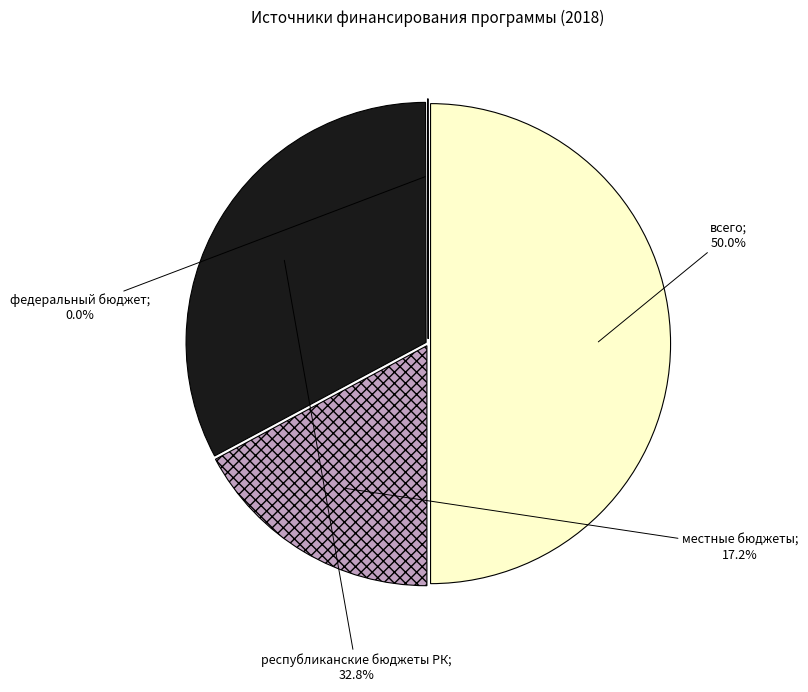

True or false: всего accounts for 37% of the total.

False